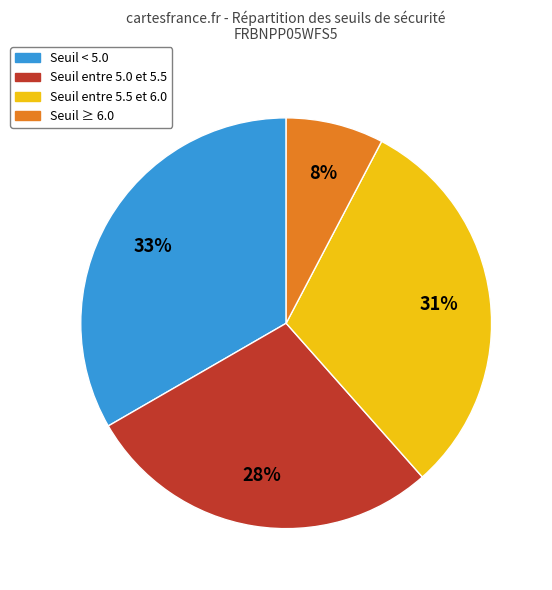

To the nearest percent, what is the average slice percentage?

25%